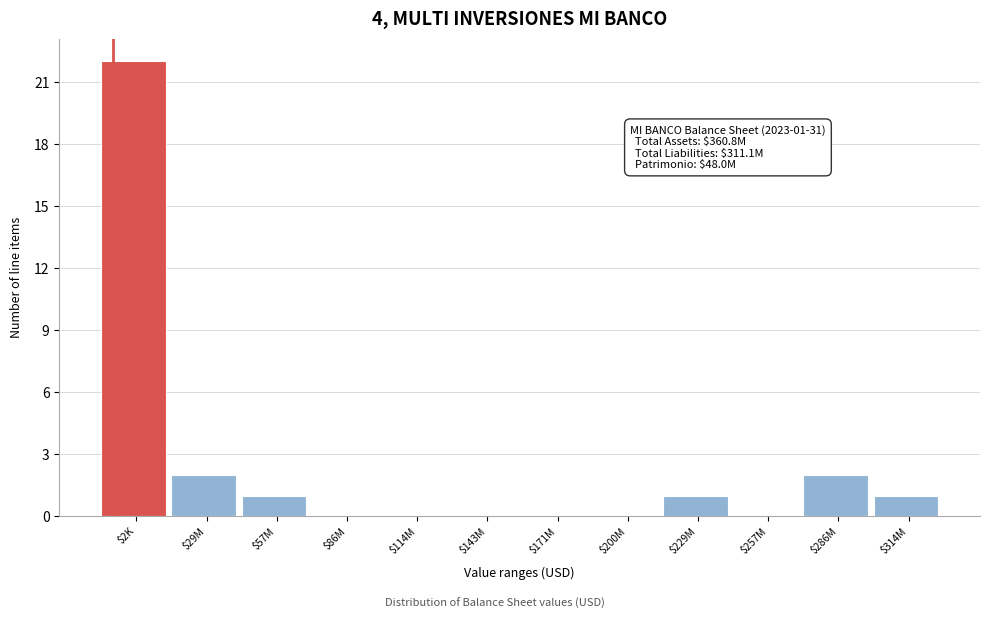

The value at $2K is 22. True or false?

True